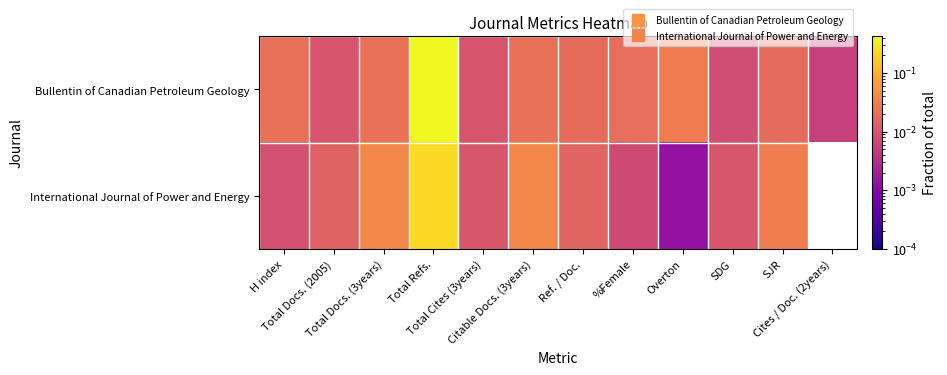

Reading right to left, list all the values displayed in this chart.

Bullentin of Canadian Petroleum Geology: Cites / Doc. (2years)=0.0	SJR=0.0	SDG=0.0	Overton=0.0	%Female=0.0	Ref. / Doc.=0.0	Citable Docs. (3years)=0.0	Total Cites (3years)=0.0	Total Refs.=0.4	Total Docs. (3years)=0.0	Total Docs. (2005)=0.0	H index=0.0
International Journal of Power and Energy: Cites / Doc. (2years)=0.0	SJR=0.0	SDG=0.0	Overton=0.0	%Female=0.0	Ref. / Doc.=0.0	Citable Docs. (3years)=0.0	Total Cites (3years)=0.0	Total Refs.=0.2	Total Docs. (3years)=0.0	Total Docs. (2005)=0.0	H index=0.0